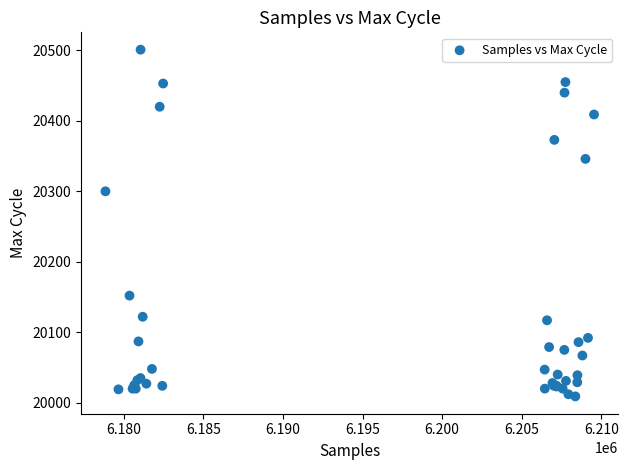

What Y value in the scatter plot is closest to 20255?

20300